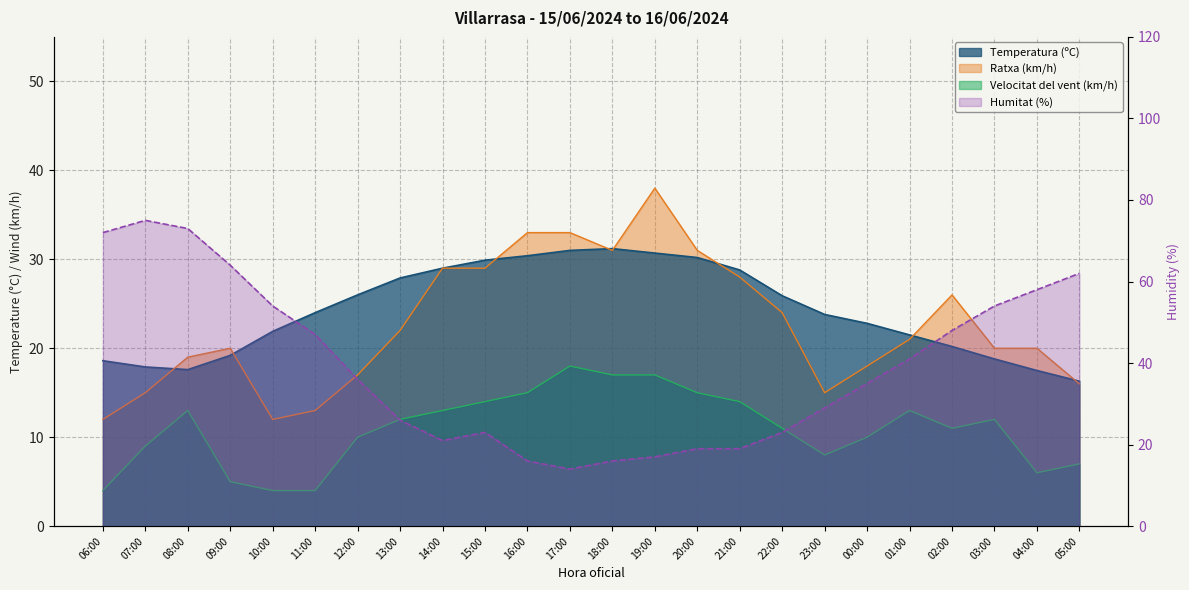

The value at 10:00 is 54. True or false?

True